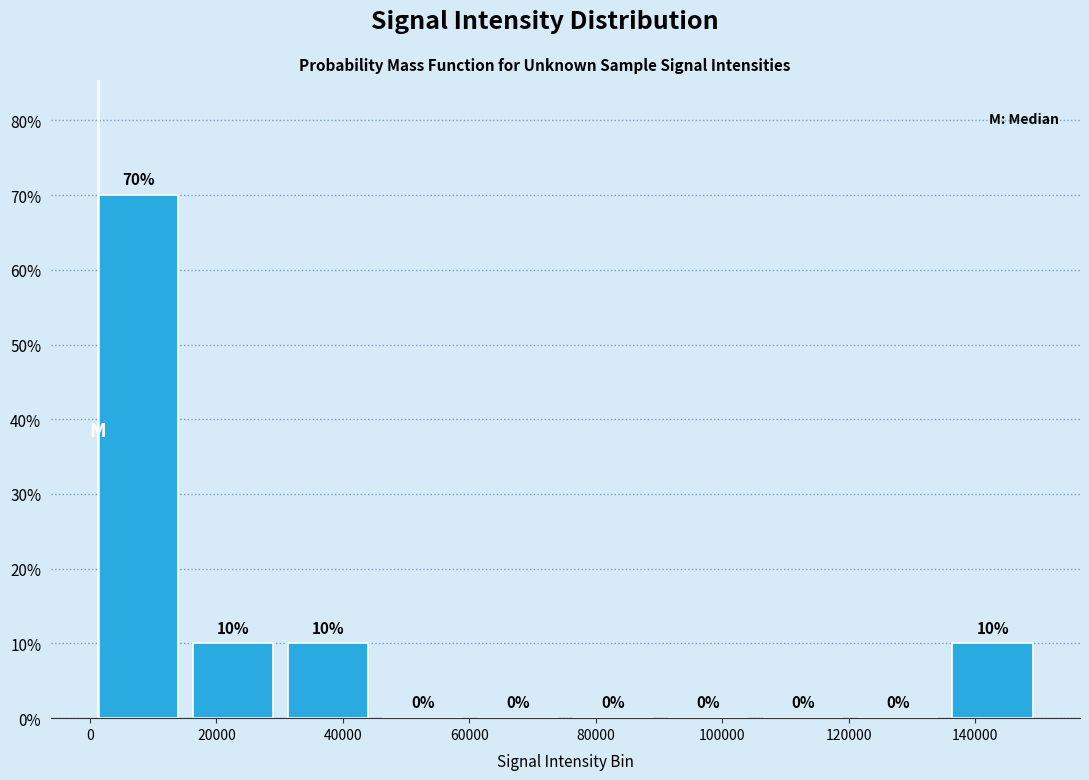

How tall is the bar that spans 16000 to 30000 on the x-axis? The bar edges are not printed on the chart, so give them approximately, as read against the axis.

10